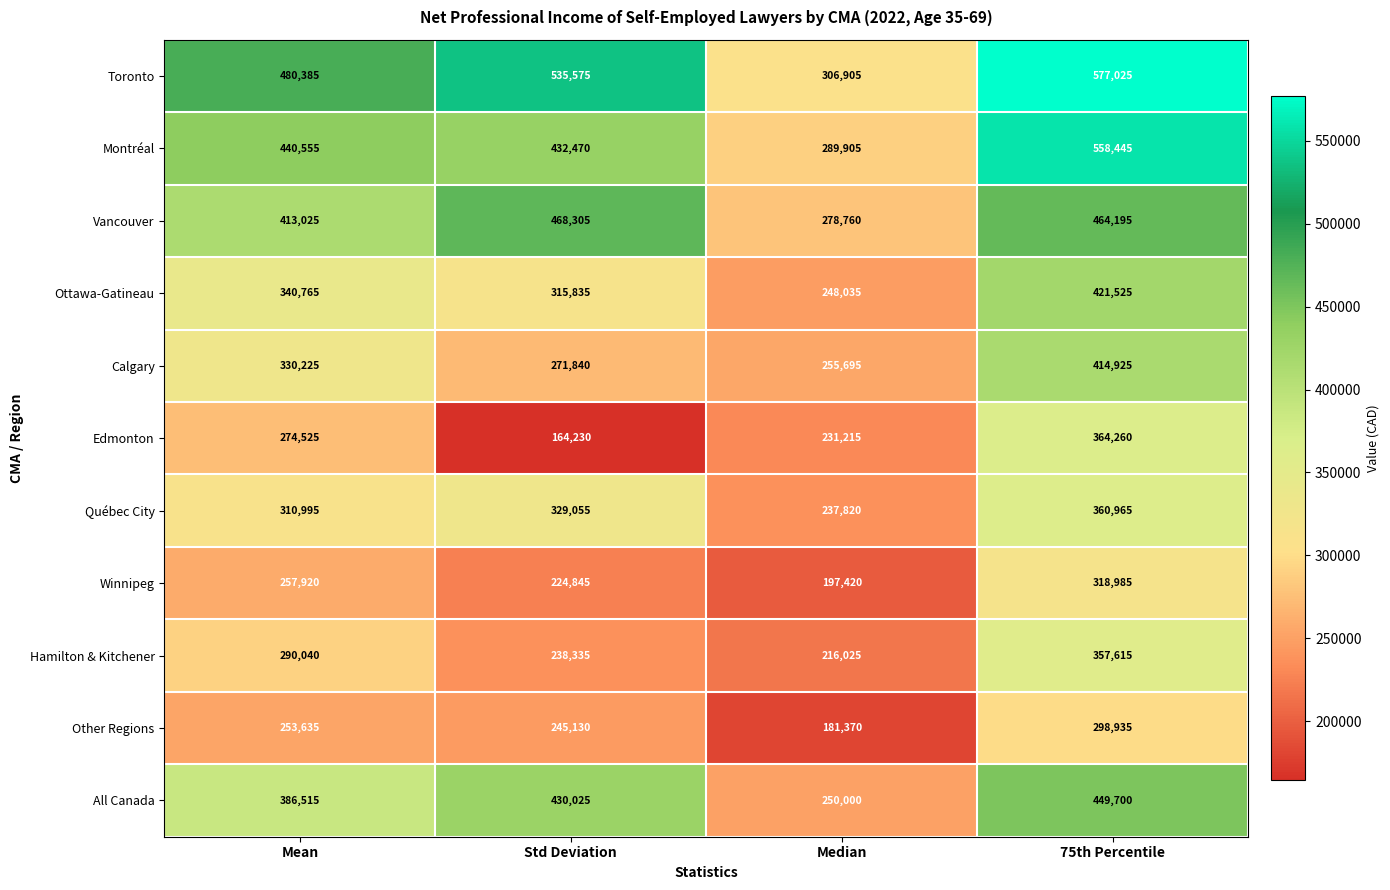

What is the maximum value shown in the chart?

577025